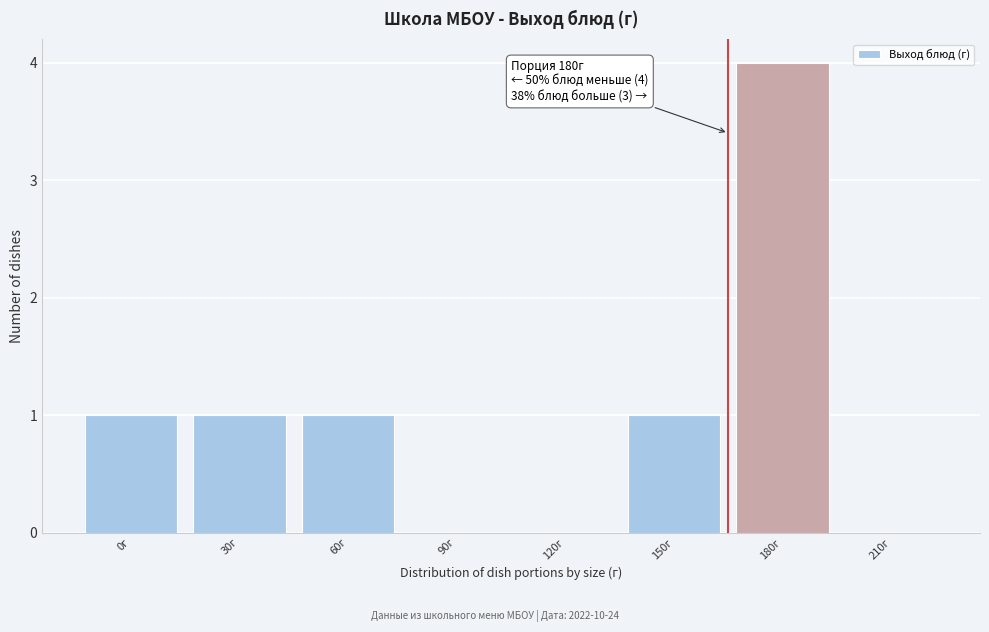

Reading left to right, transcribe all the data shown in this chart.

0г=1	30г=1	60г=1	90г=0	120г=0	150г=1	180г=4	210г=0